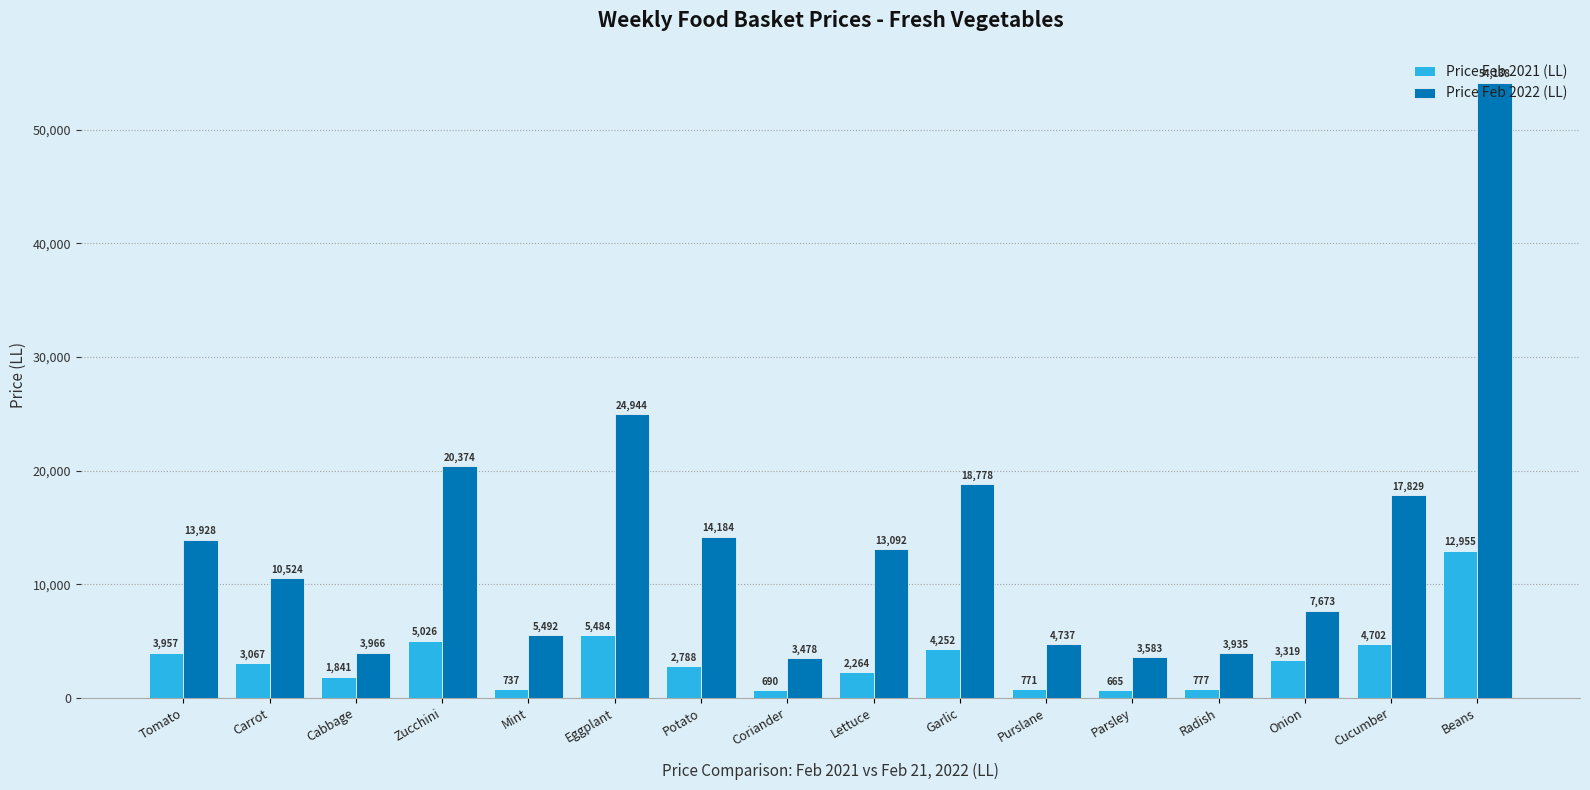

Where does the Price Feb 2022 (LL) series first go above 13091?

Tomato